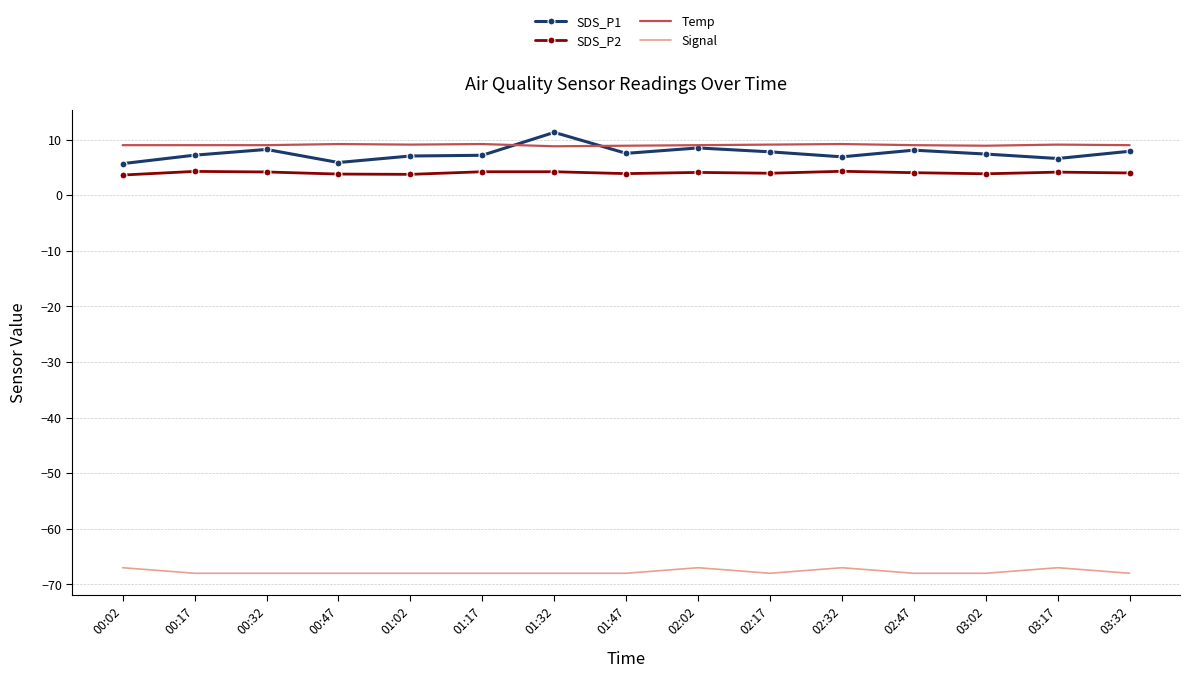

True or false: SDS_P2 and SDS_P1 cross at least once.

False